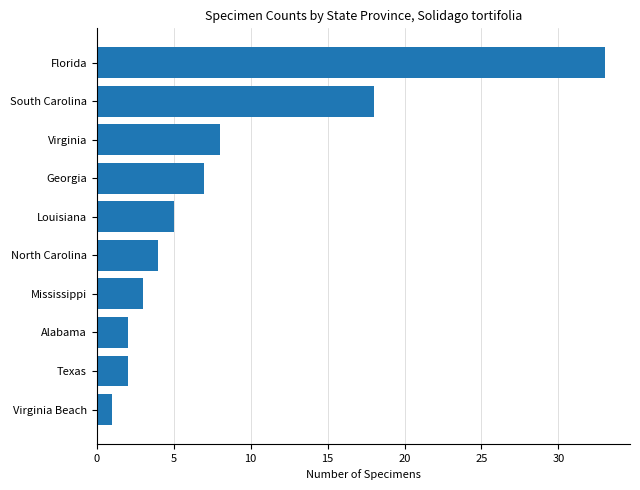

Between North Carolina and Georgia, which is larger?

Georgia